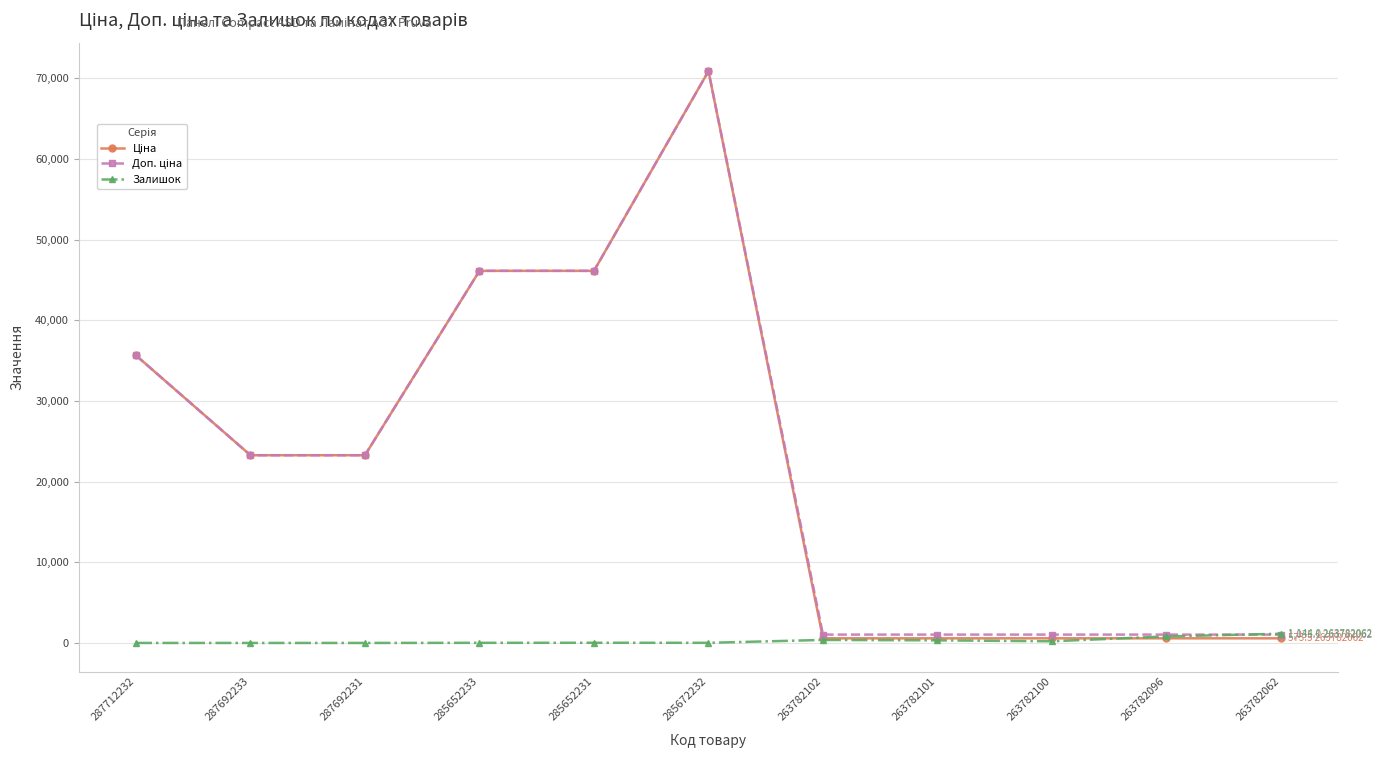

At which category does the chart reach its peak across all series?

285672232